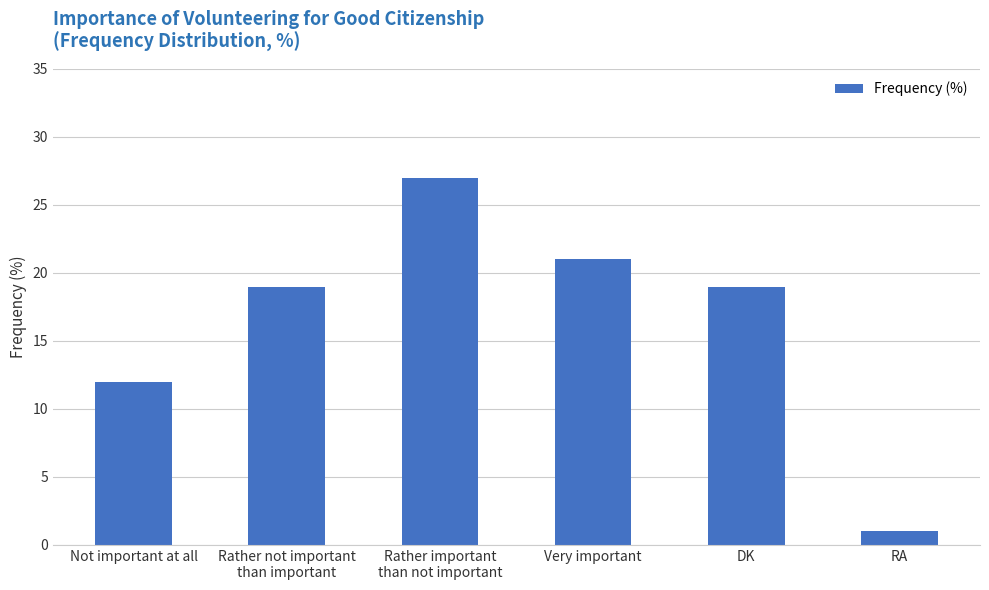

What position from the left is Very important?

4